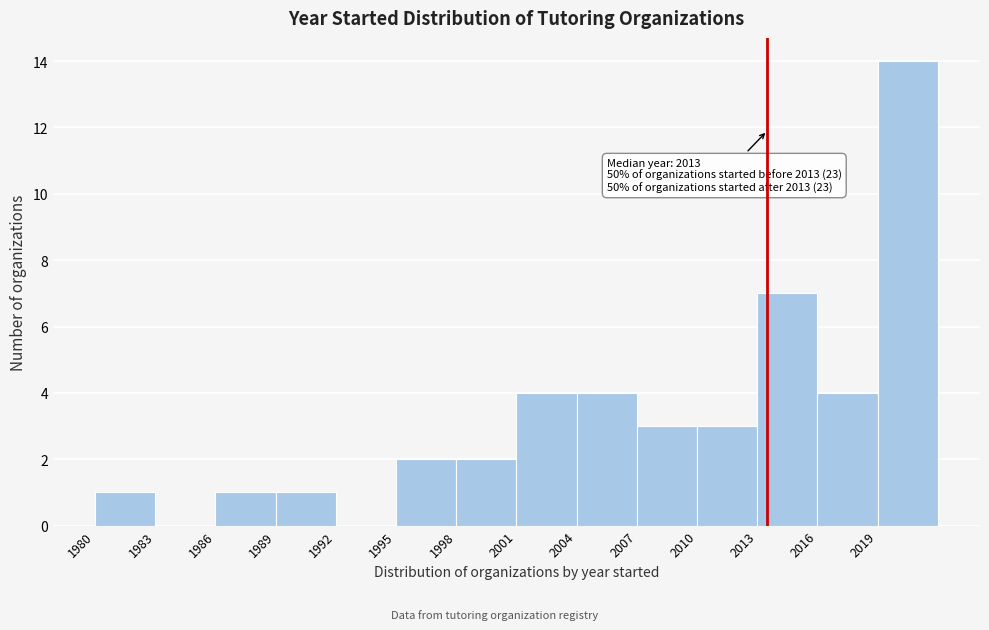

Which range on the x-axis has the tallest bar?

2019 to 2022